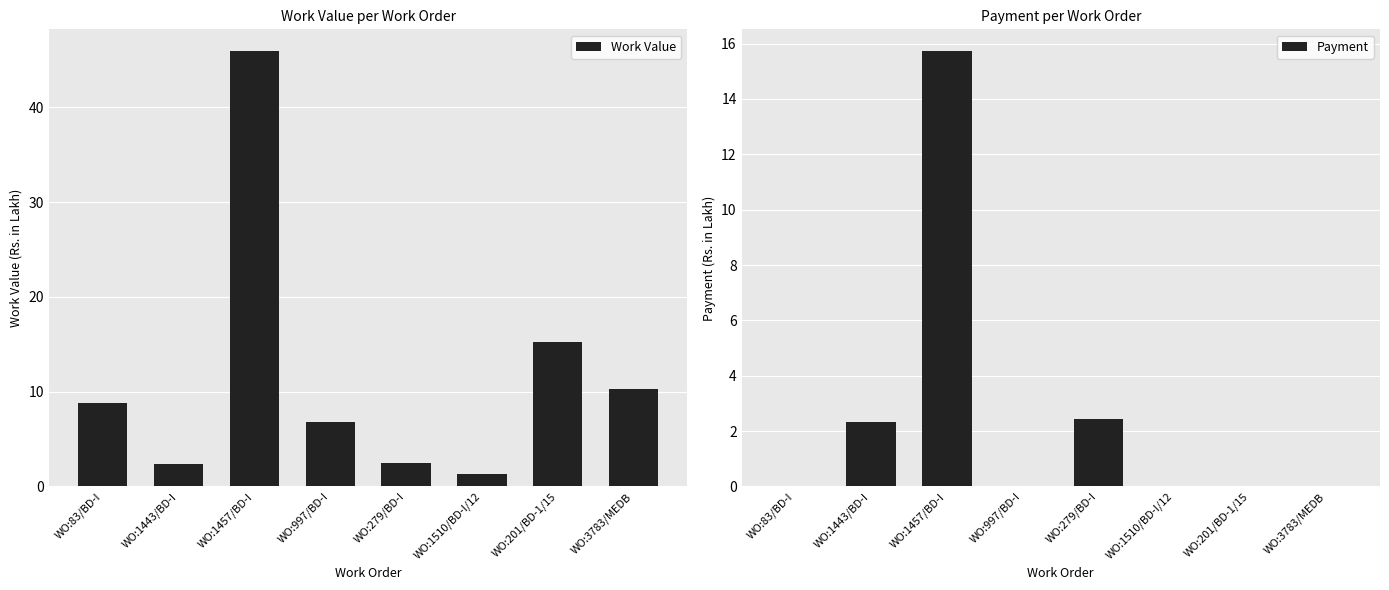

Which series has the largest total across all categories?

Work Value